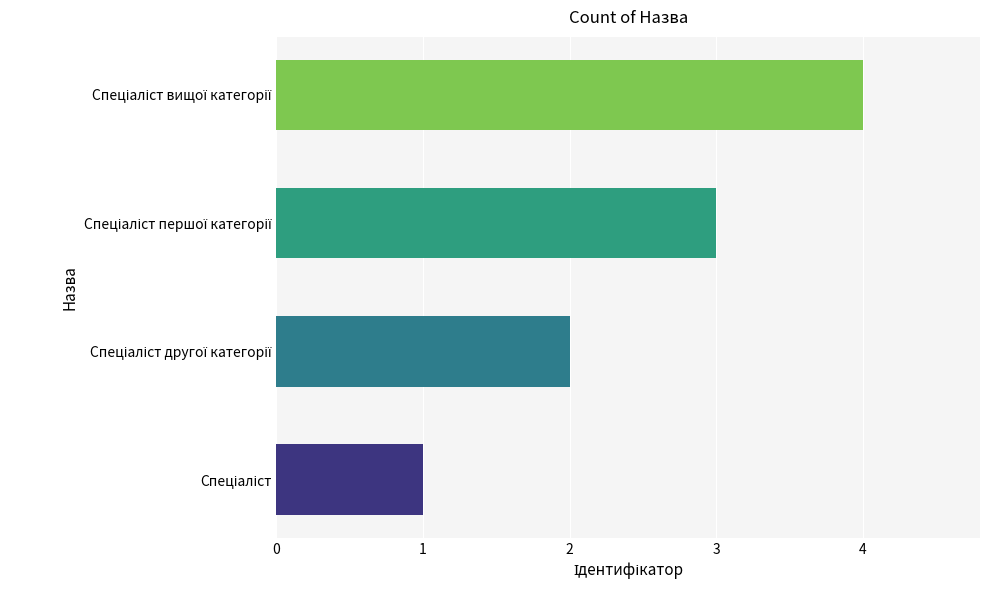

What is the greatest value displayed?

4